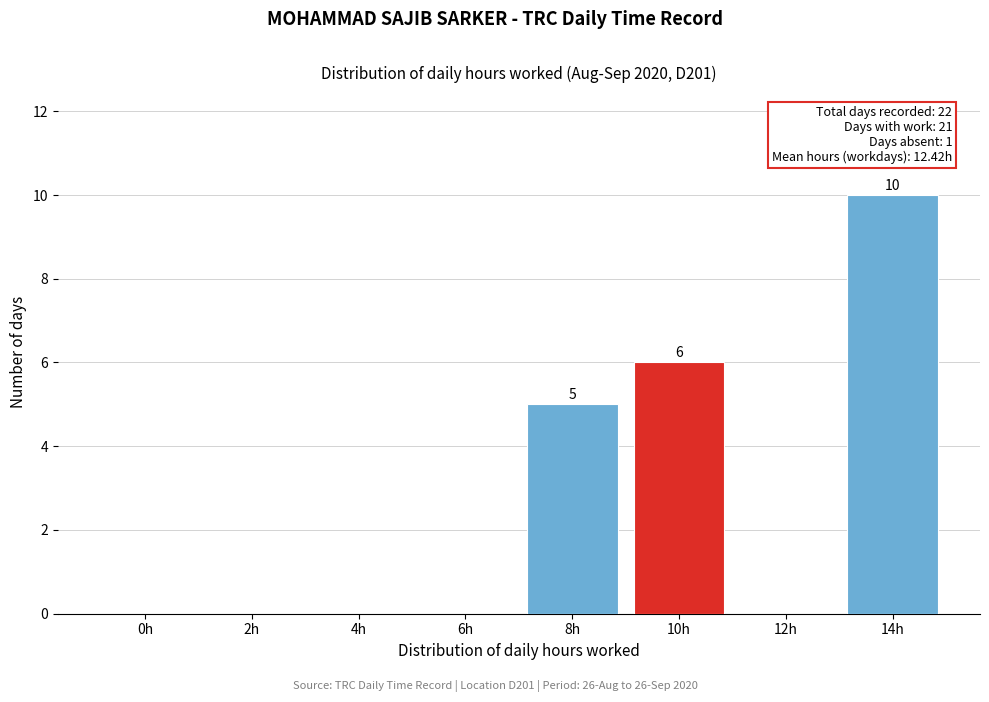

Reading left to right, list all the values displayed in this chart.

0h=0	2h=0	4h=0	6h=0	8h=5	10h=6	12h=0	14h=10